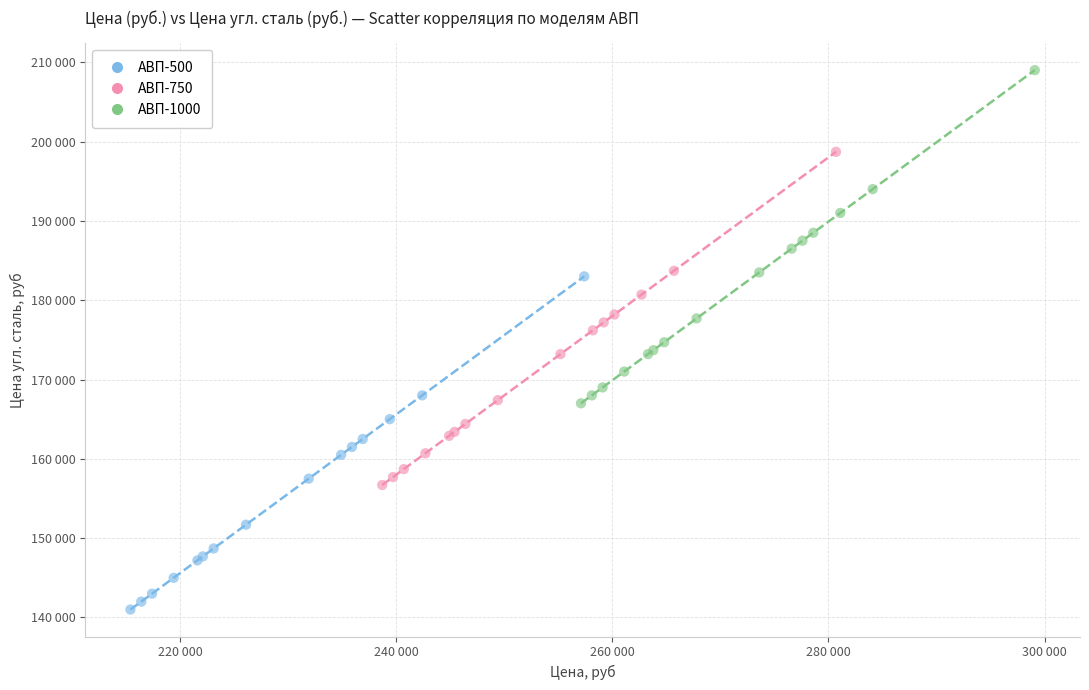

Which series reaches the minimum Y coordinate?

АВП-500